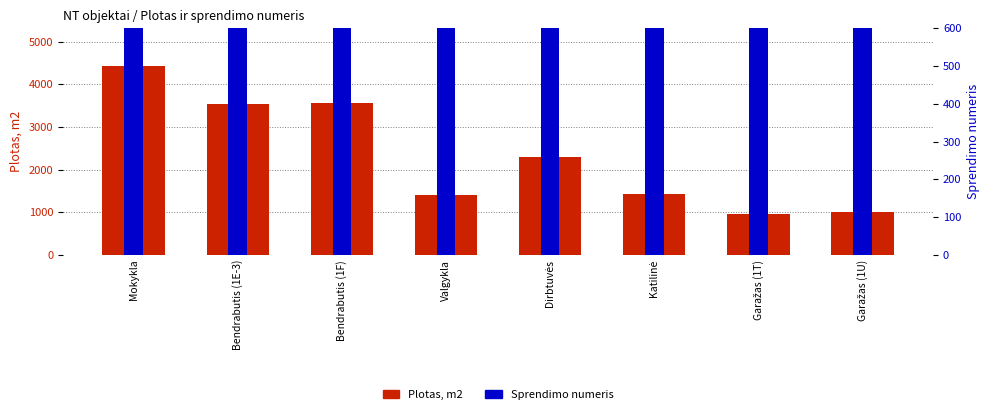

What position from the left is Katilinė?

6